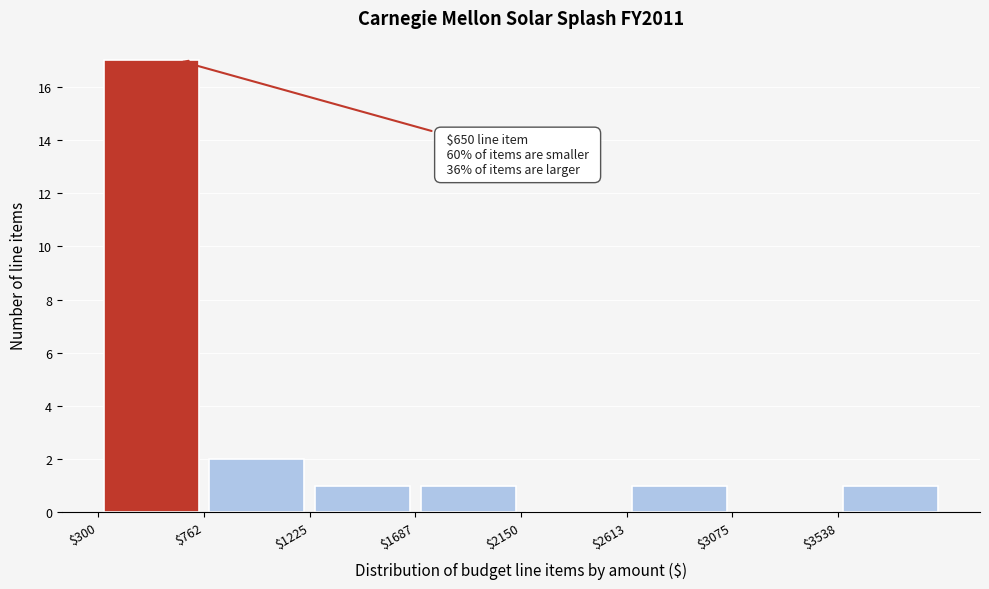

Over which range of the x-axis is the bar tallest?

300 to 750